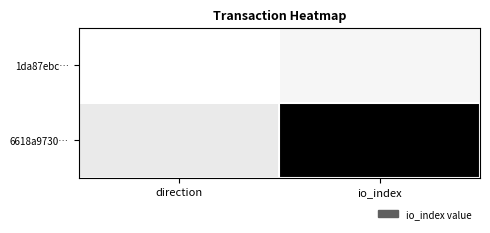

Reading left to right, what are all the values shown in this chart?

1da87ebc…: direction=-1	io_index=0
6618a9730…: direction=1	io_index=12